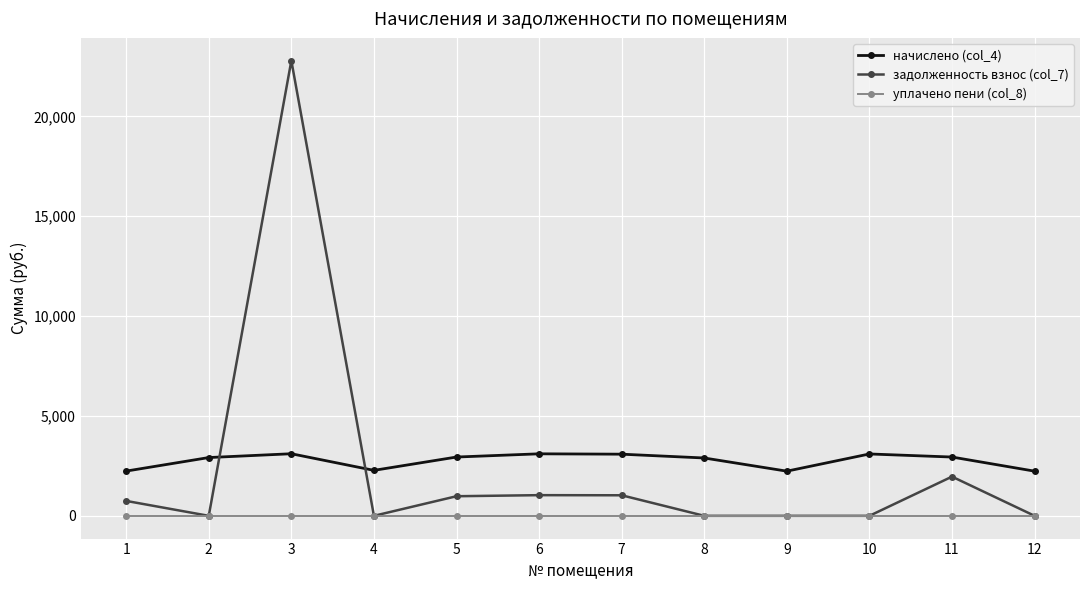

What is the sum of all начислено (col_4) values?

33089.3